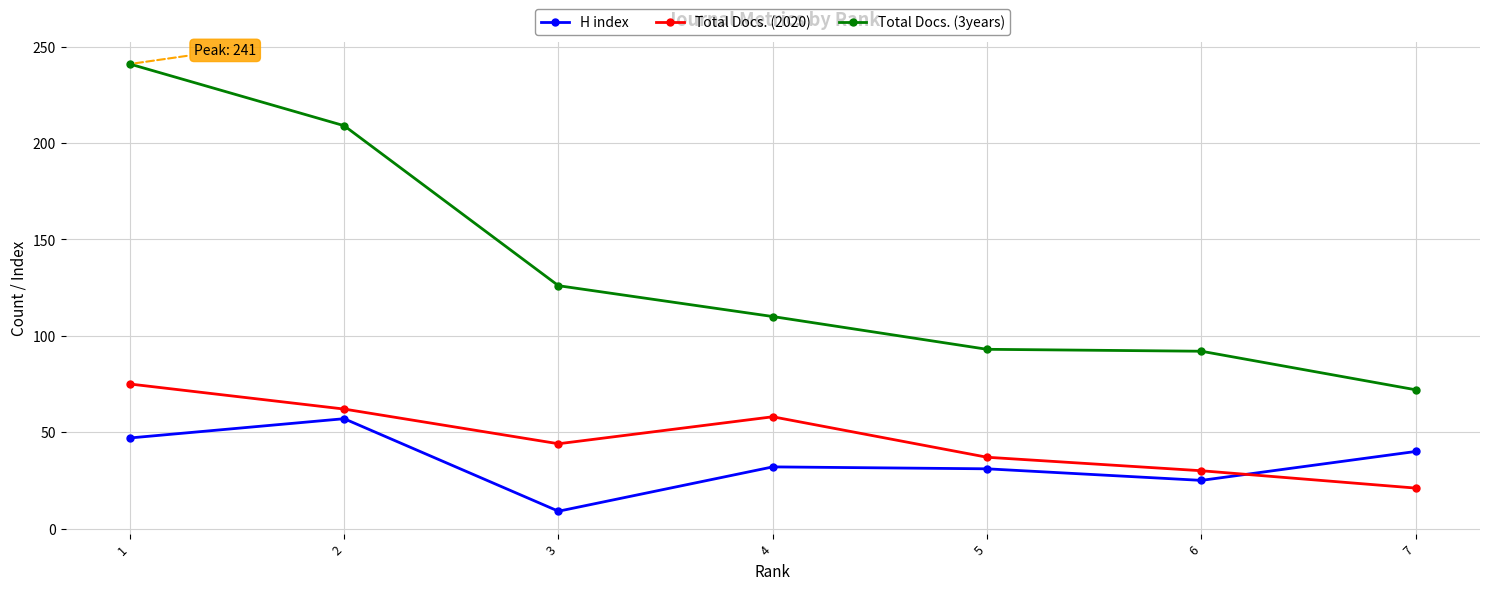

How many series are shown in this chart?

3